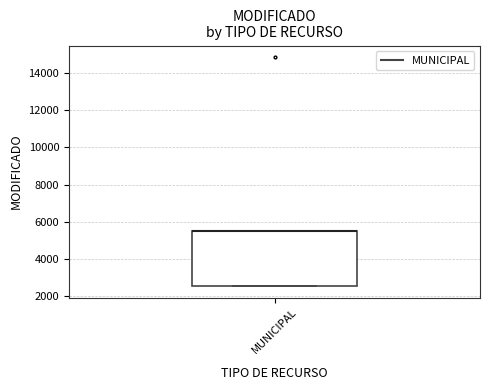

Read this box plot against the y-axis: the position of the median line, the range covered by the box, and the ends of both whiskers. The values are not printed on the chart, so give them approximately, as read against the axis.

median 5600 (drawn on the box's upper edge), box 2600 to 5600, whiskers 2600 to 5600